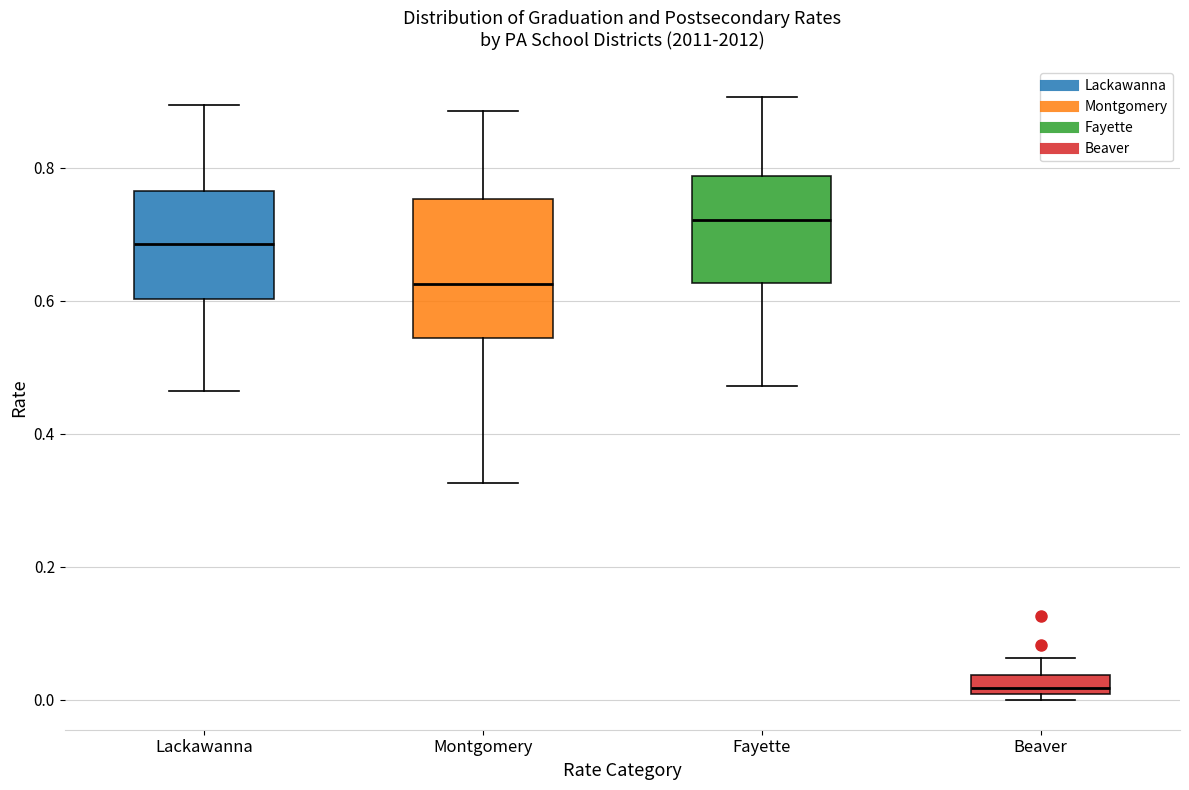

Which box is the tallest, from its lower edge to its upper edge?

Montgomery